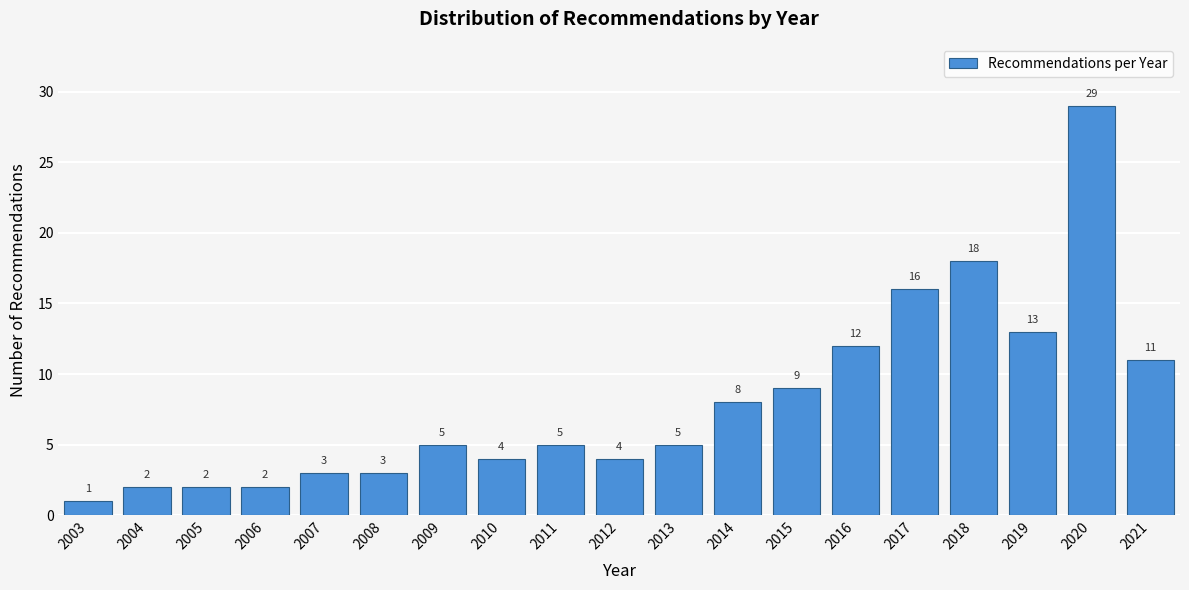

Reading left to right, what are all the values shown in this chart?

2003=1	2004=2	2005=2	2006=2	2007=3	2008=3	2009=5	2010=4	2011=5	2012=4	2013=5	2014=8	2015=9	2016=12	2017=16	2018=18	2019=13	2020=29	2021=11